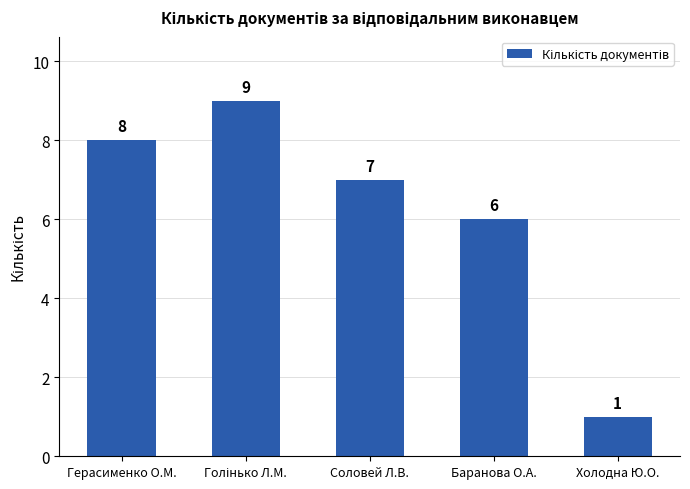

True or false: the data shows 8 at Герасименко О.М..

True